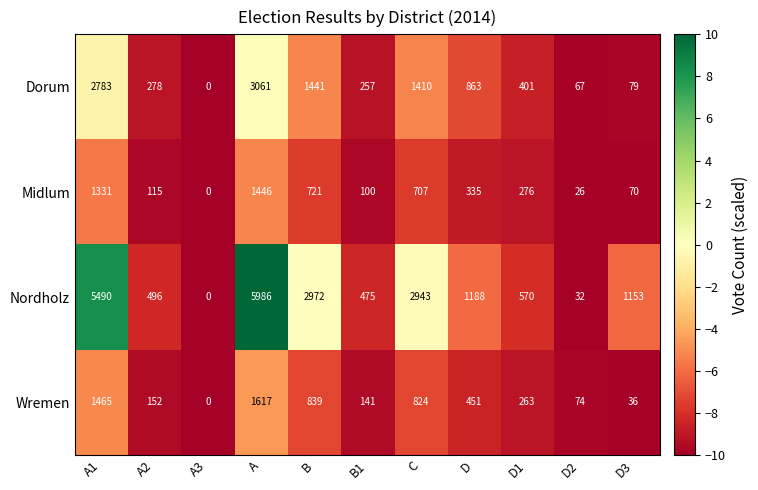

The value of Nordholz at B1 is 475. True or false?

True